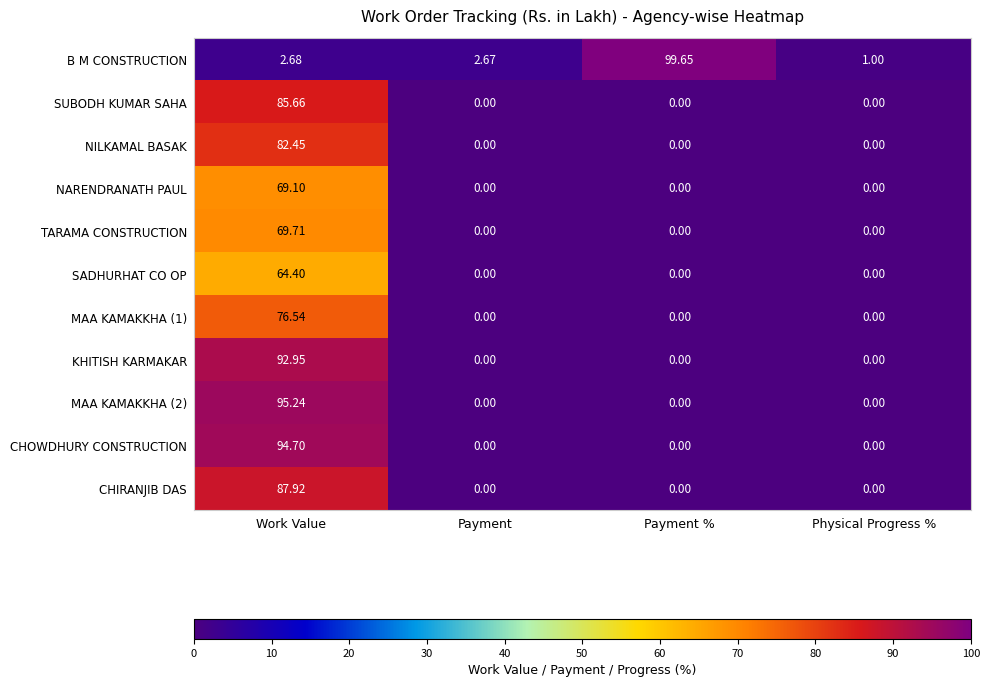

At which category is the sum across all series the highest?

Work Value